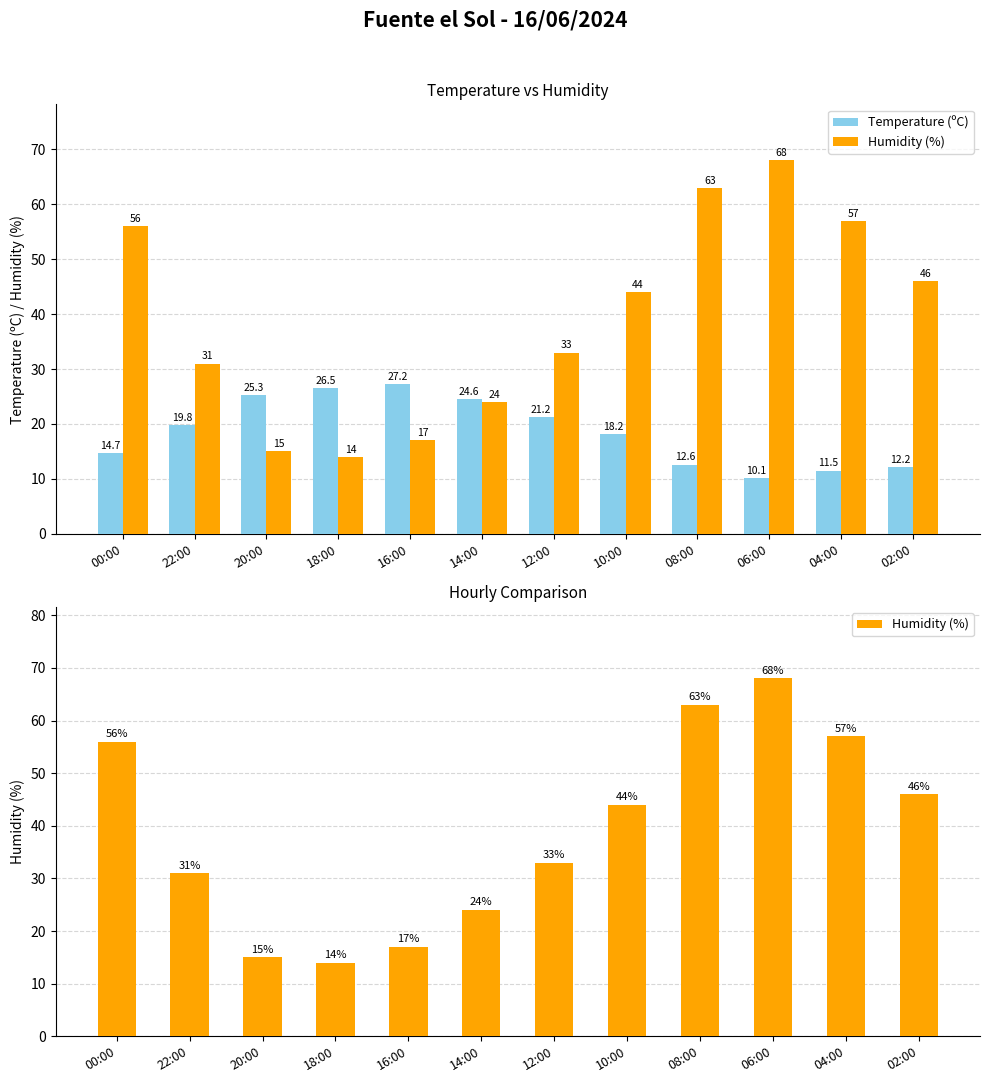

How many categories are shown in the chart?

12